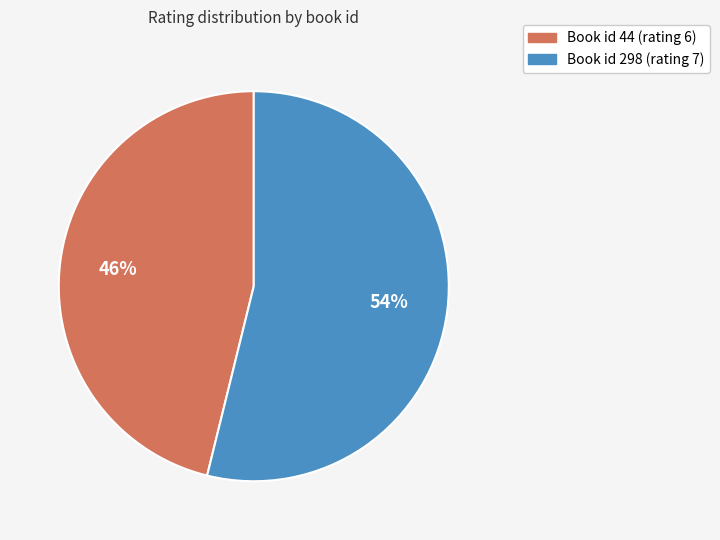

To the nearest percent, what is the average slice percentage?

50%